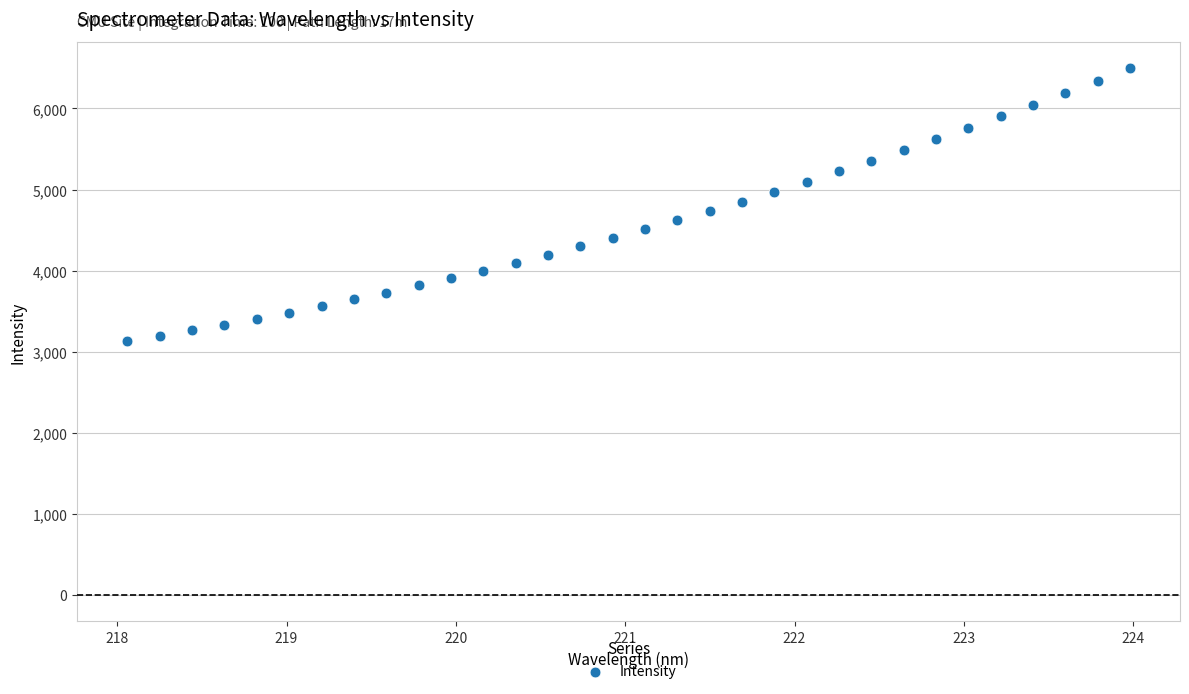

What is the range of Y values (max minus min)?

3370.1